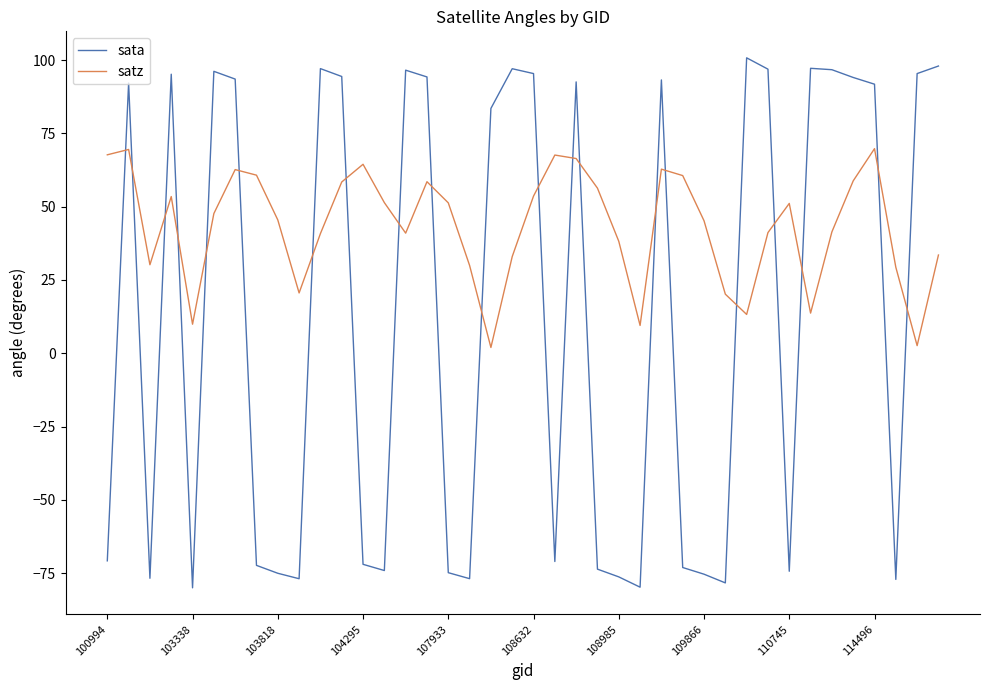

What is the difference between the maximum and minimum values in the satz series?

67.8